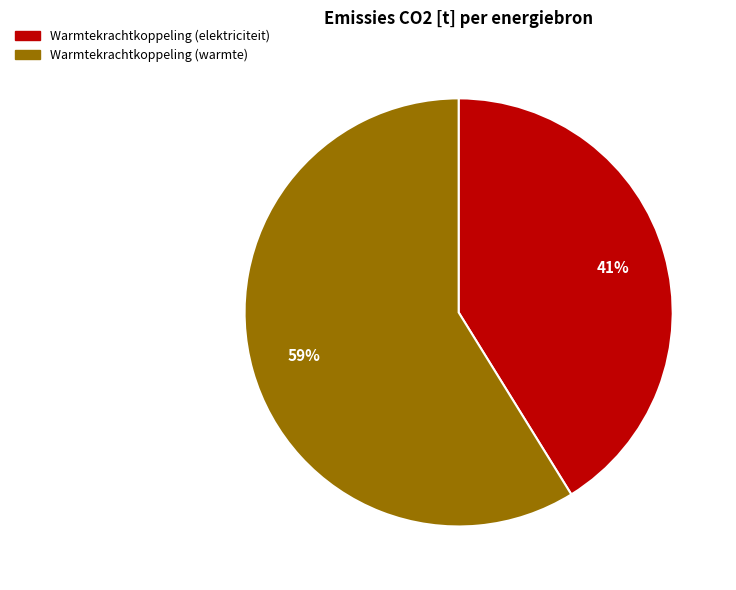

Is there any slice that represents more than half of the pie?

Yes